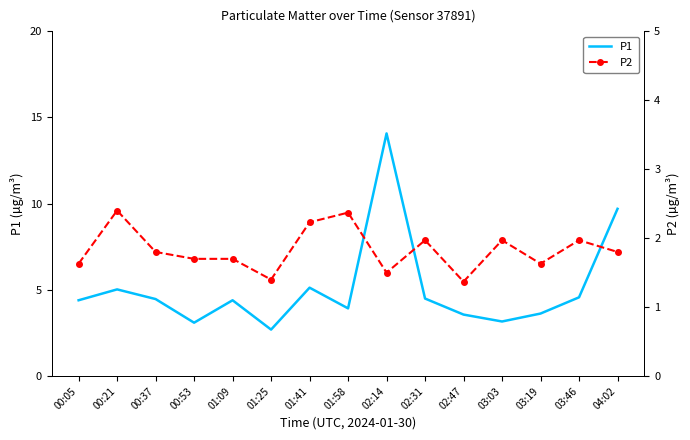

What value does the P1 series have at 03:19?

3.6